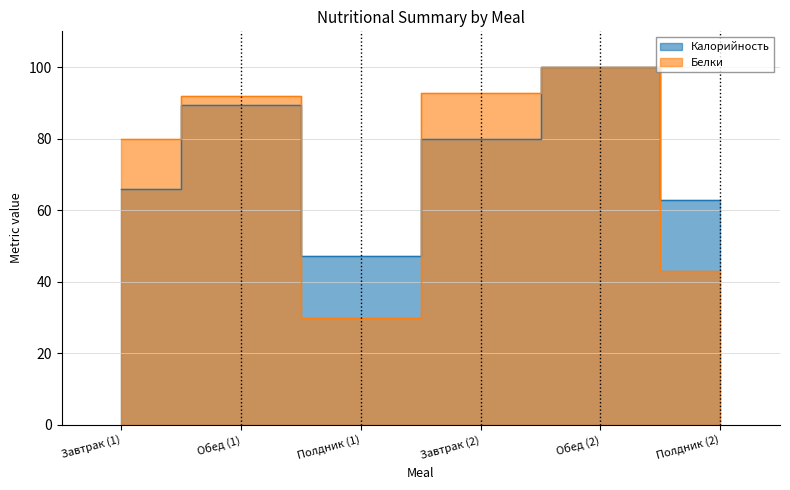

List the series in order of their overall mean, lowest first.

Белки, Калорийность